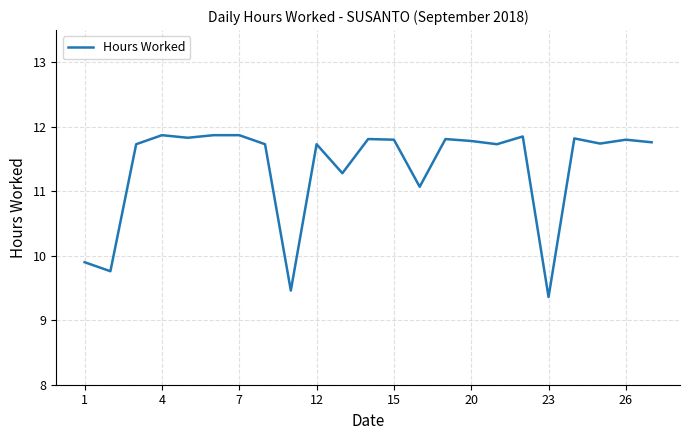

What is the difference between the maximum and minimum values?

2.5